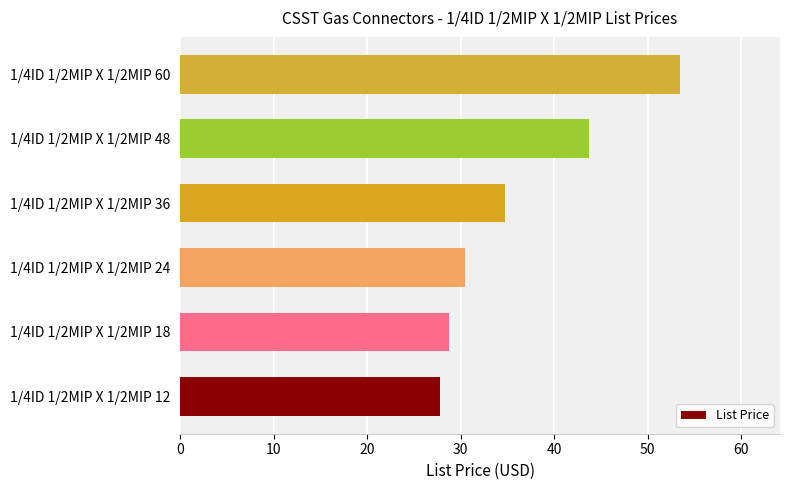

True or false: the data shows 43.7 at 1/4ID 1/2MIP X 1/2MIP 48.

True